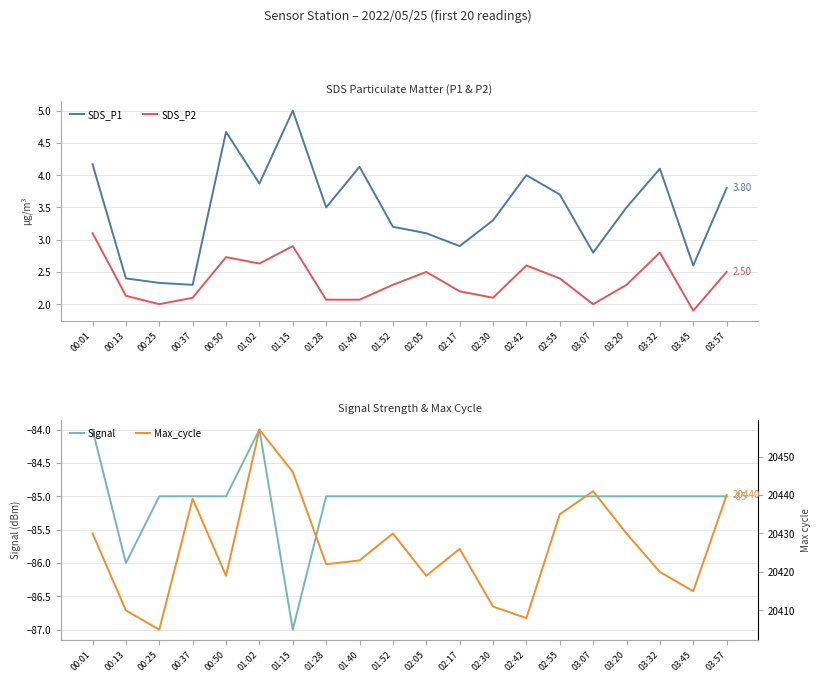

At which label does SDS_P2 reach its peak?

00:01